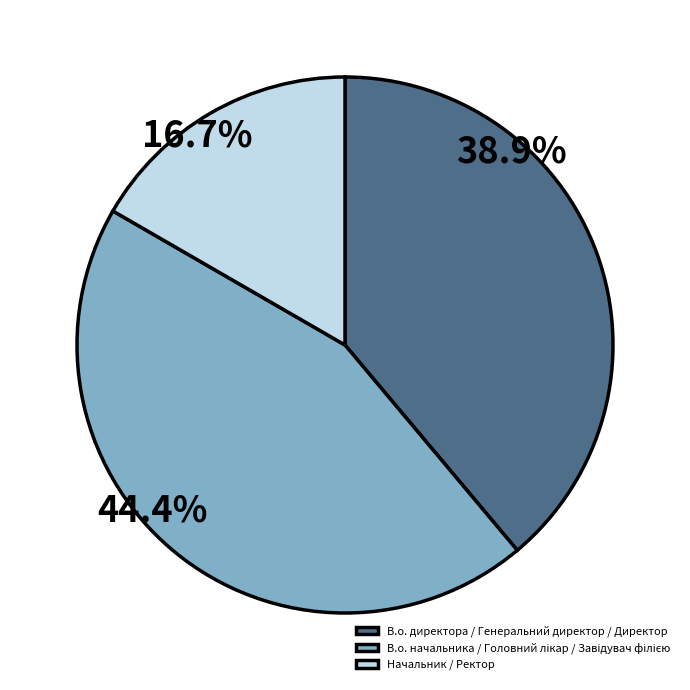

Which category has the smallest portion of the pie?

Начальник / Ректор